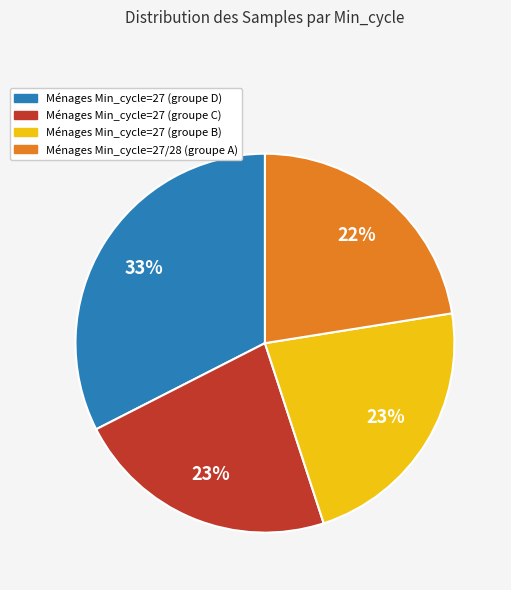

Is there any slice that represents more than half of the pie?

No